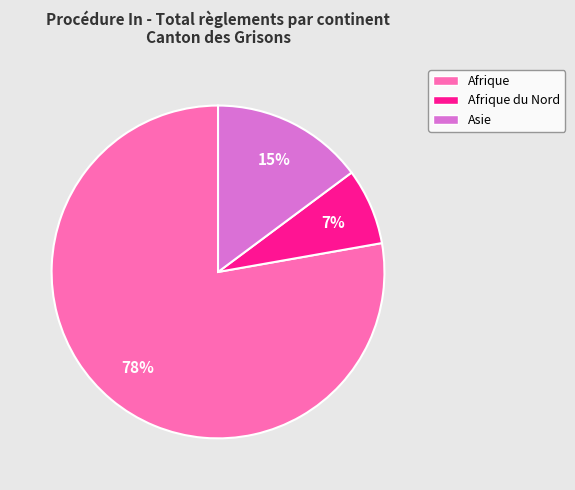

Approximately how many times larger is the value at Afrique compared to Asie?

5.2